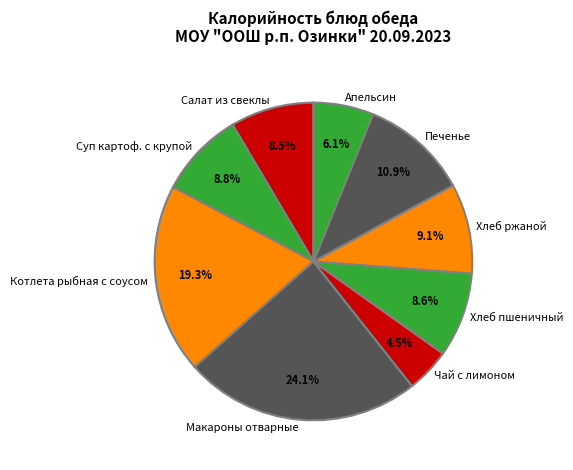

True or false: Чай с лимоном accounts for 15% of the total.

False